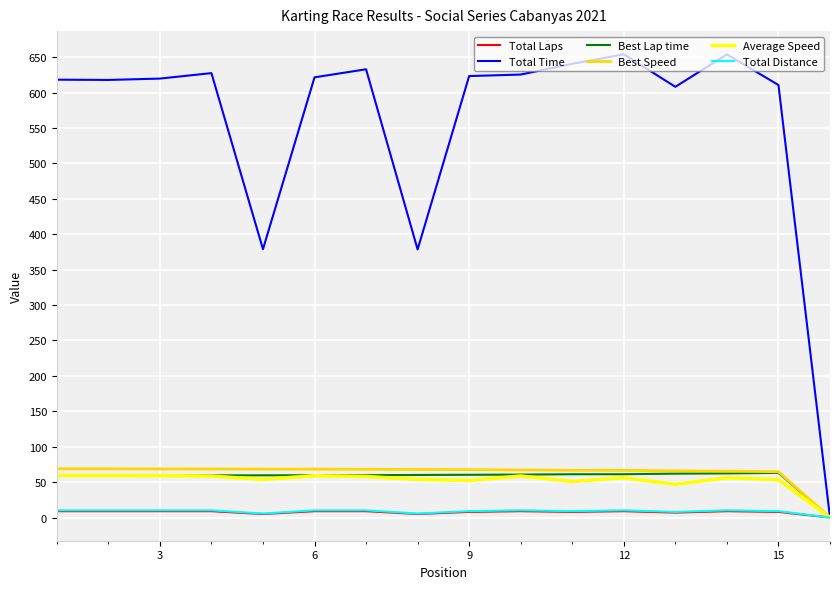

How many series are shown in this chart?

6